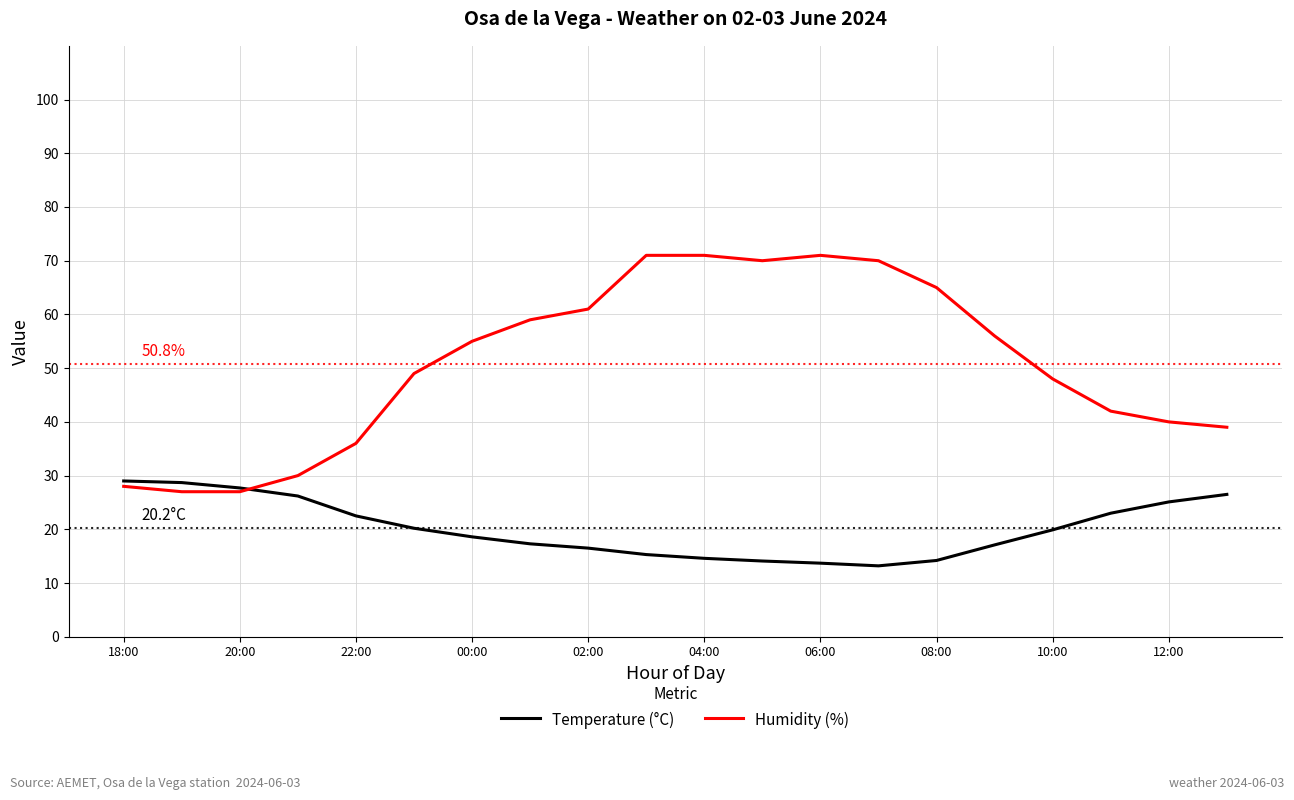

Rank the series by their maximum value, from lowest to highest.

Temperature (°C), Humidity (%)